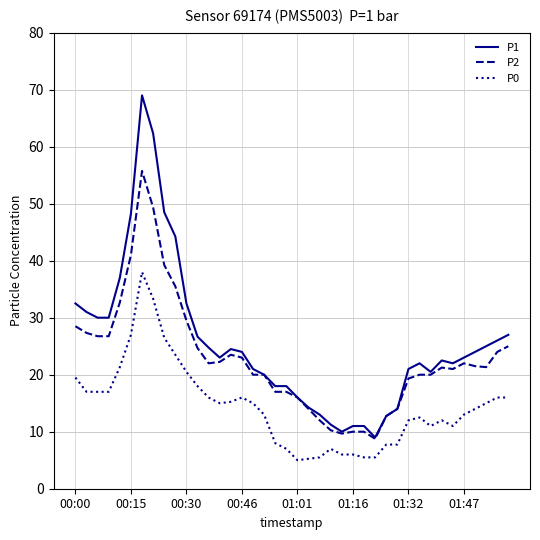

What is the maximum value shown in the chart?

69.0